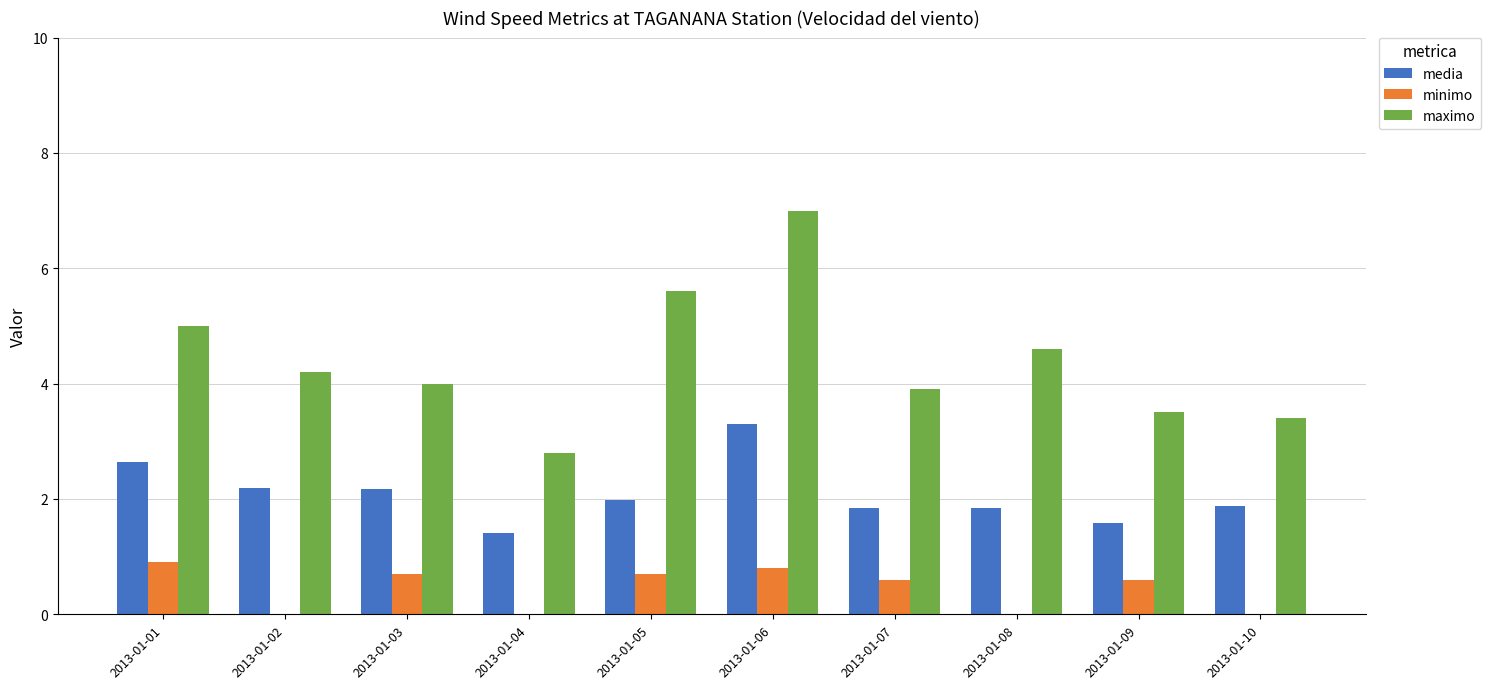

Is the value of maximo at 2013-01-08 greater than the value of minimo at 2013-01-04?

Yes